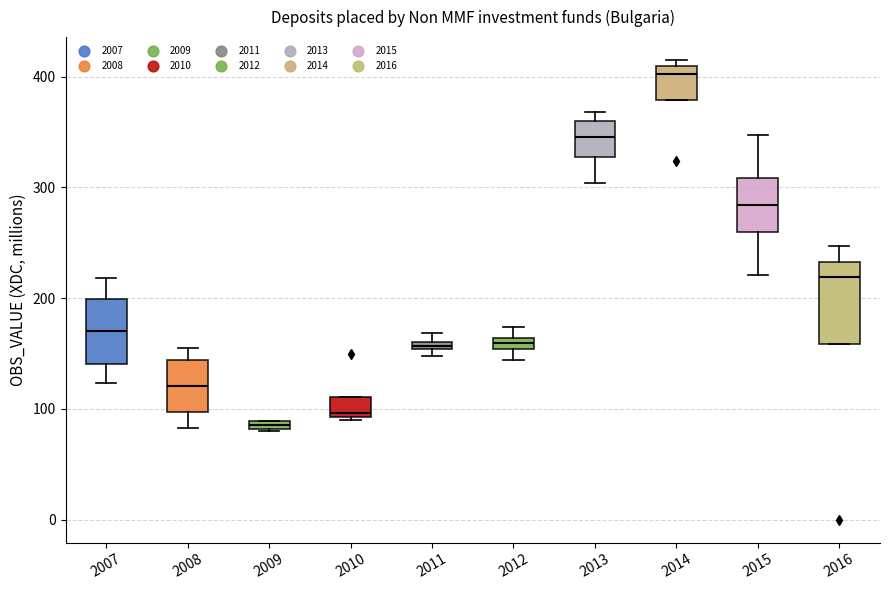

Which box's median line is the lowest?

2009